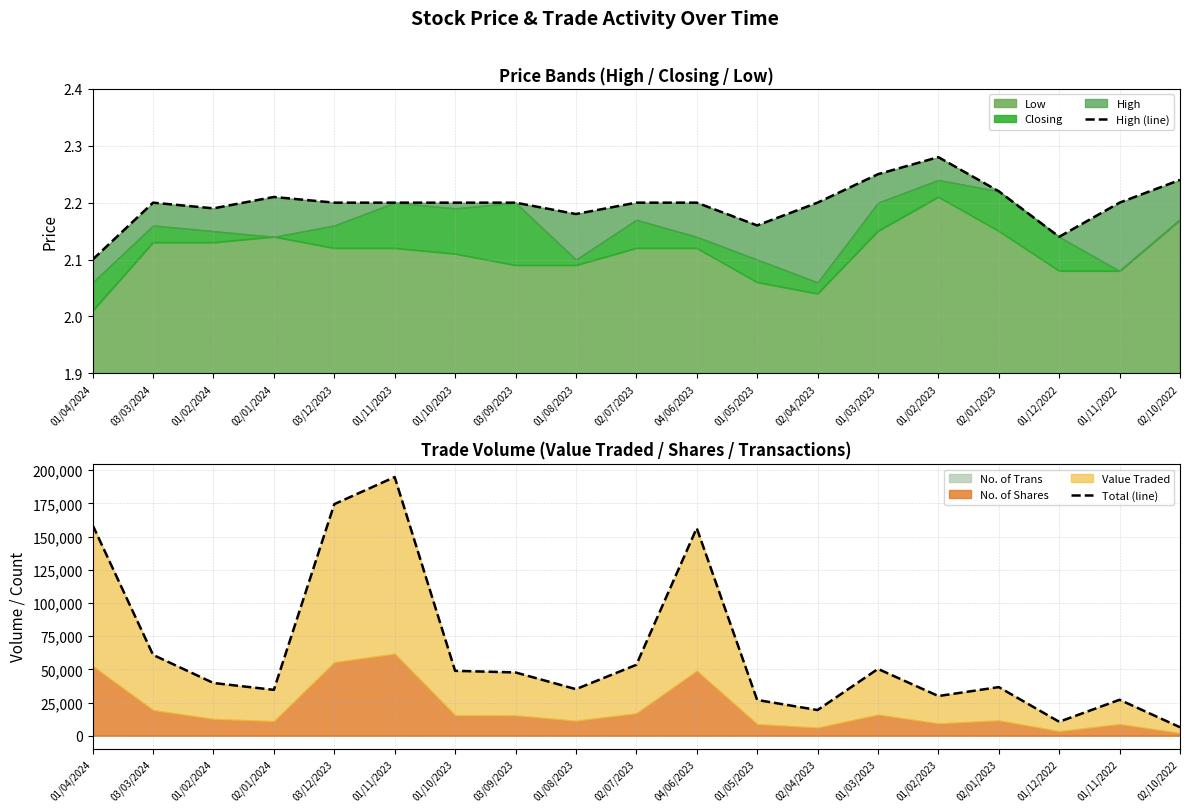

True or false: High (line) and Total (line) intersect in this chart.

False